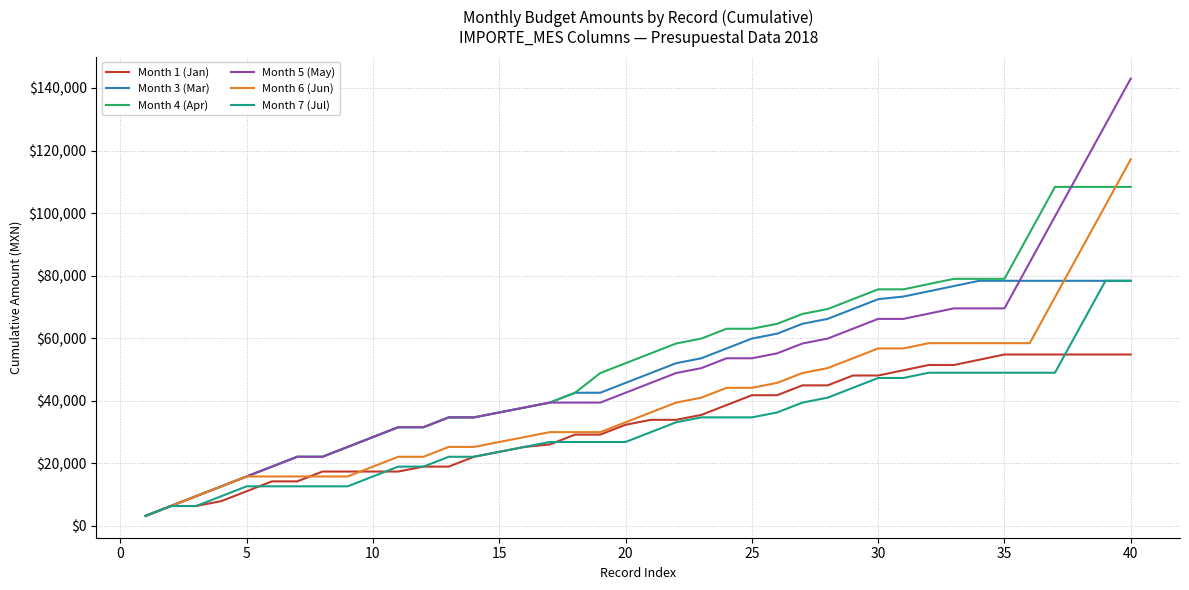

What is the maximum value shown in the chart?

143010.0